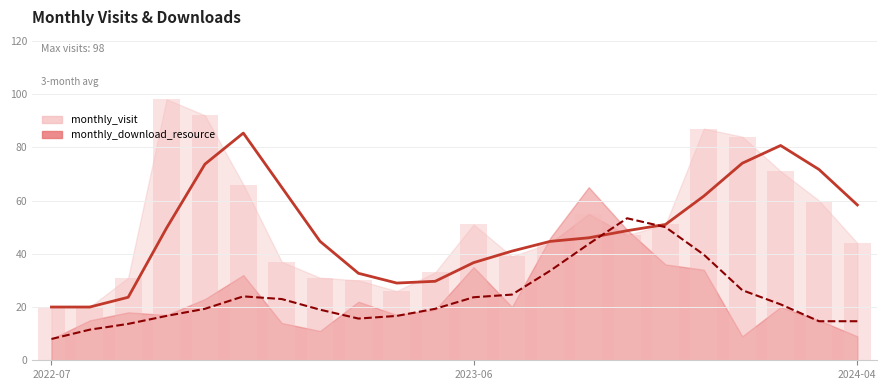

What is the value of the 21st bar from the left?

60